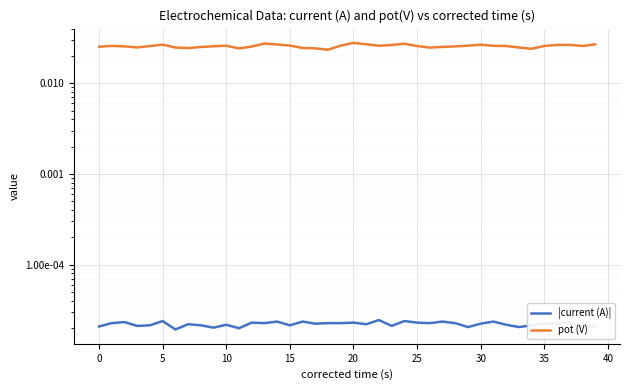

At which category is the sum across all series the highest?

20